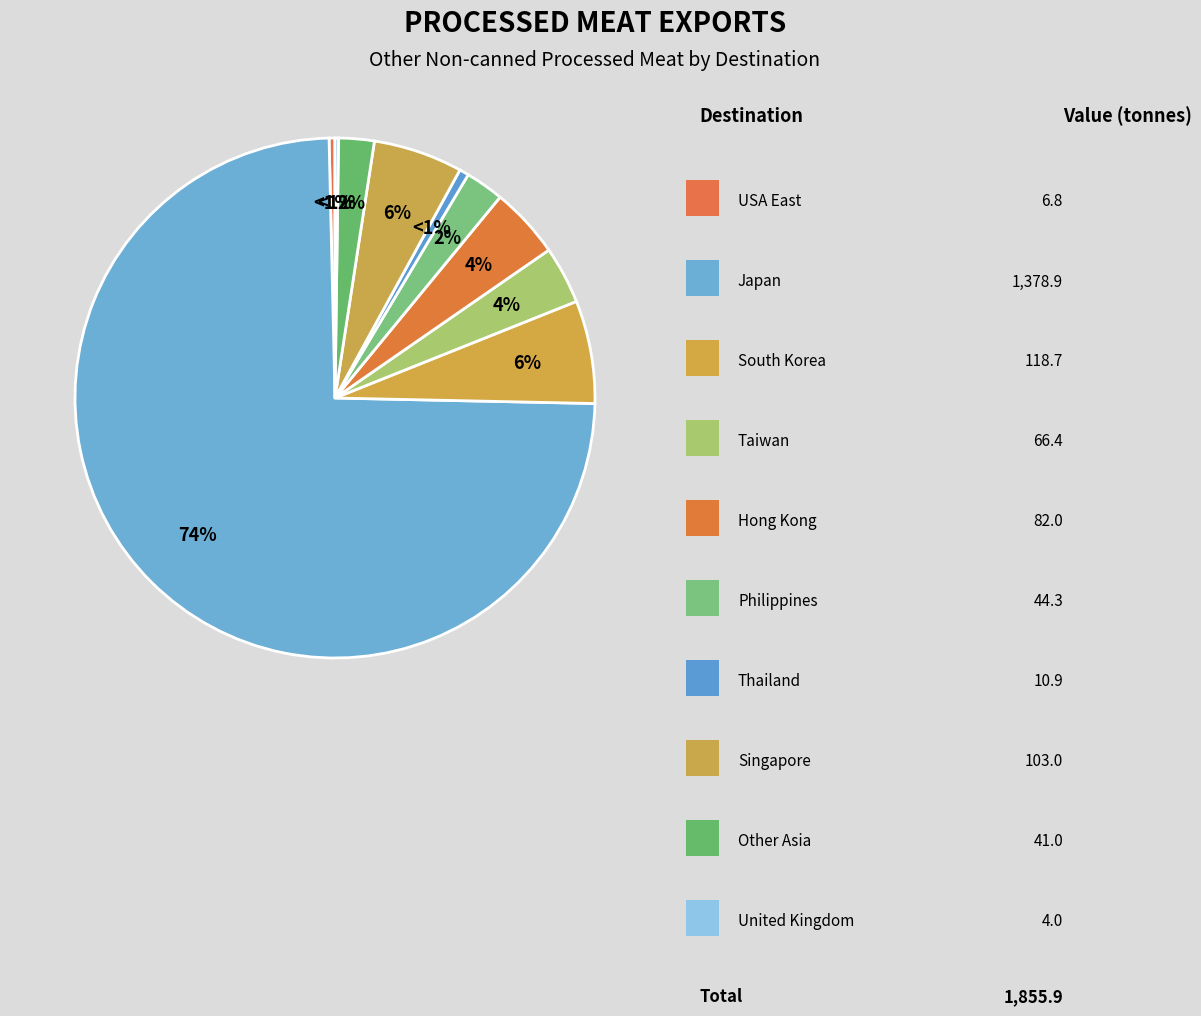

Which category accounts for the majority?

Japan